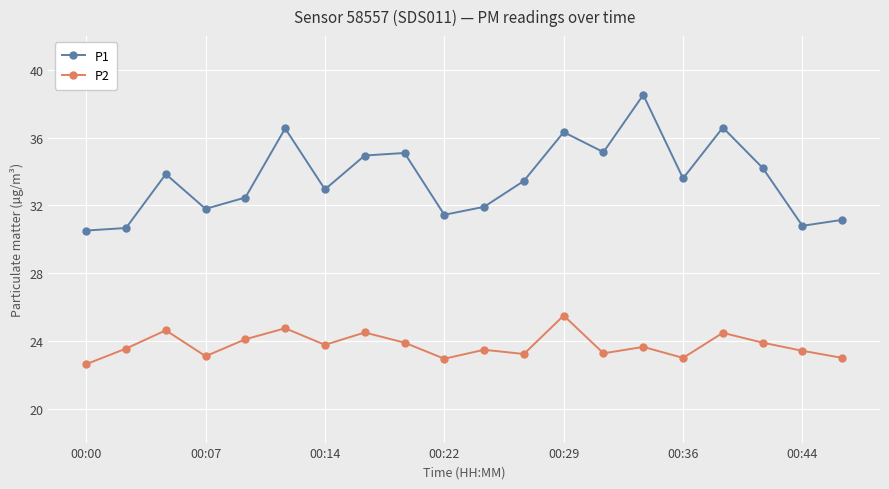

Does the chart have visible grid lines?

Yes